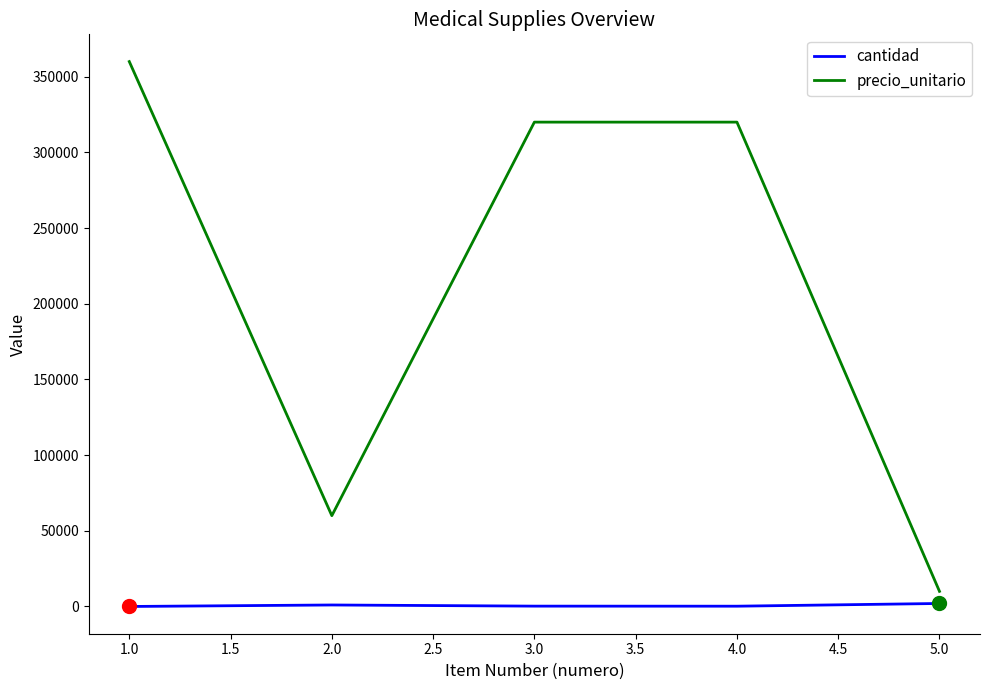

Rank the series by their maximum value, from lowest to highest.

cantidad, precio_unitario